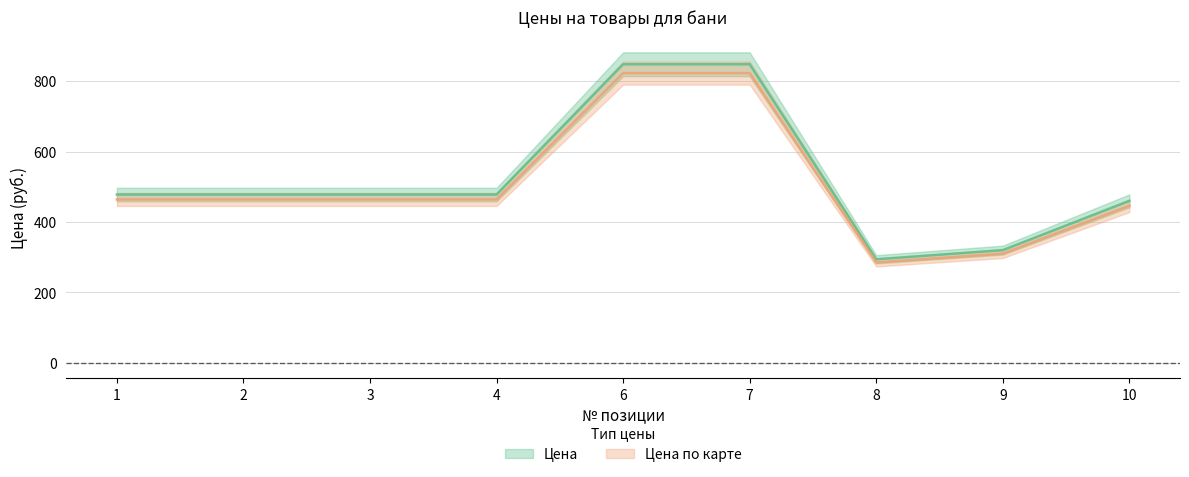

Is it true that Цена по карте equals 823 at 7?

True